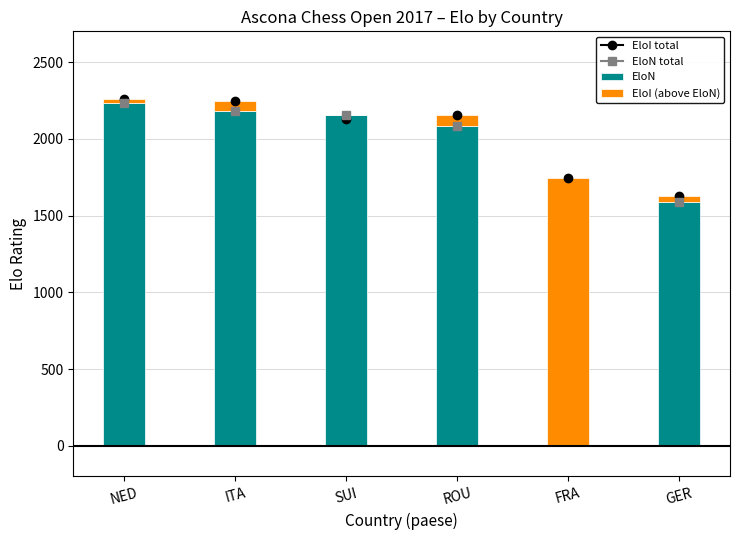

The value of EloN at NED is 2234. True or false?

True